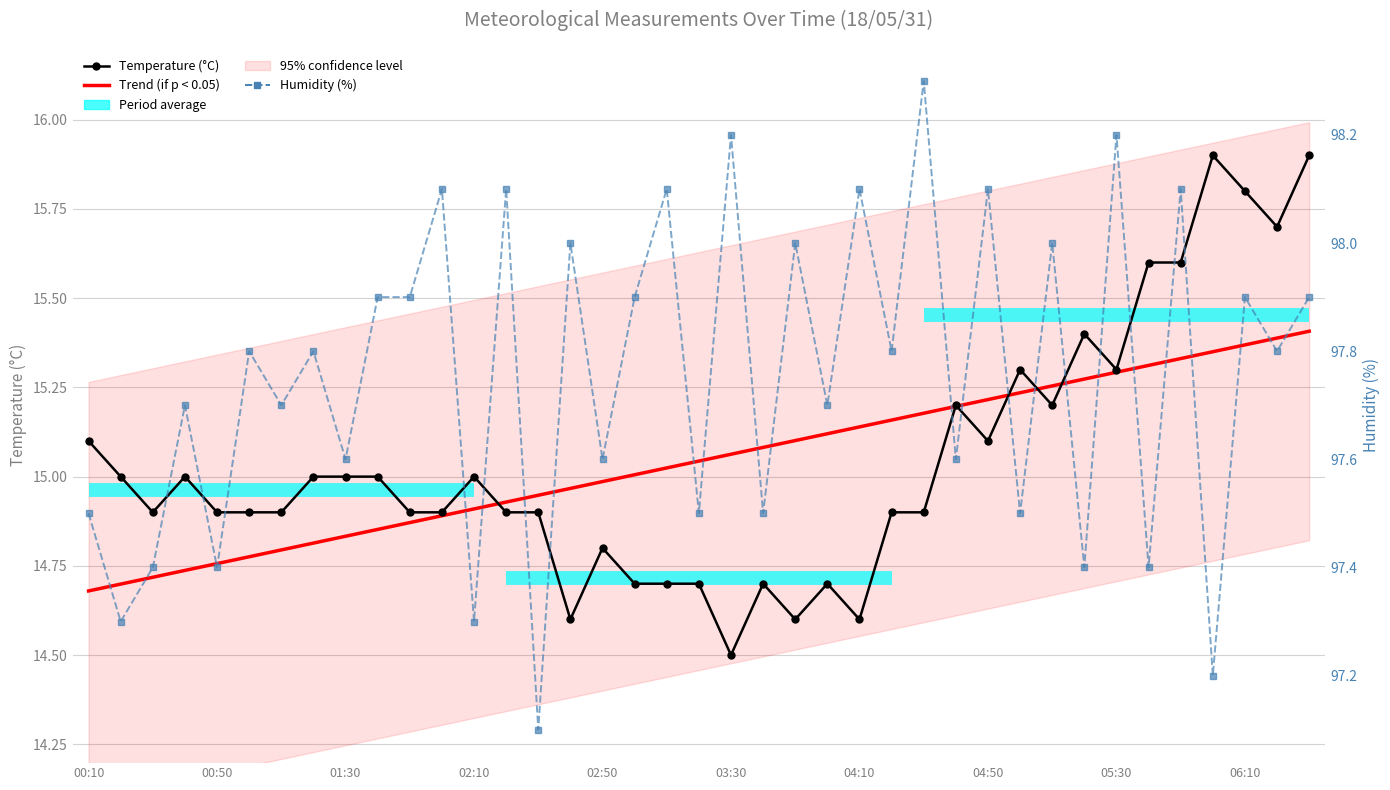

Which series has the largest total across all categories?

Humidity